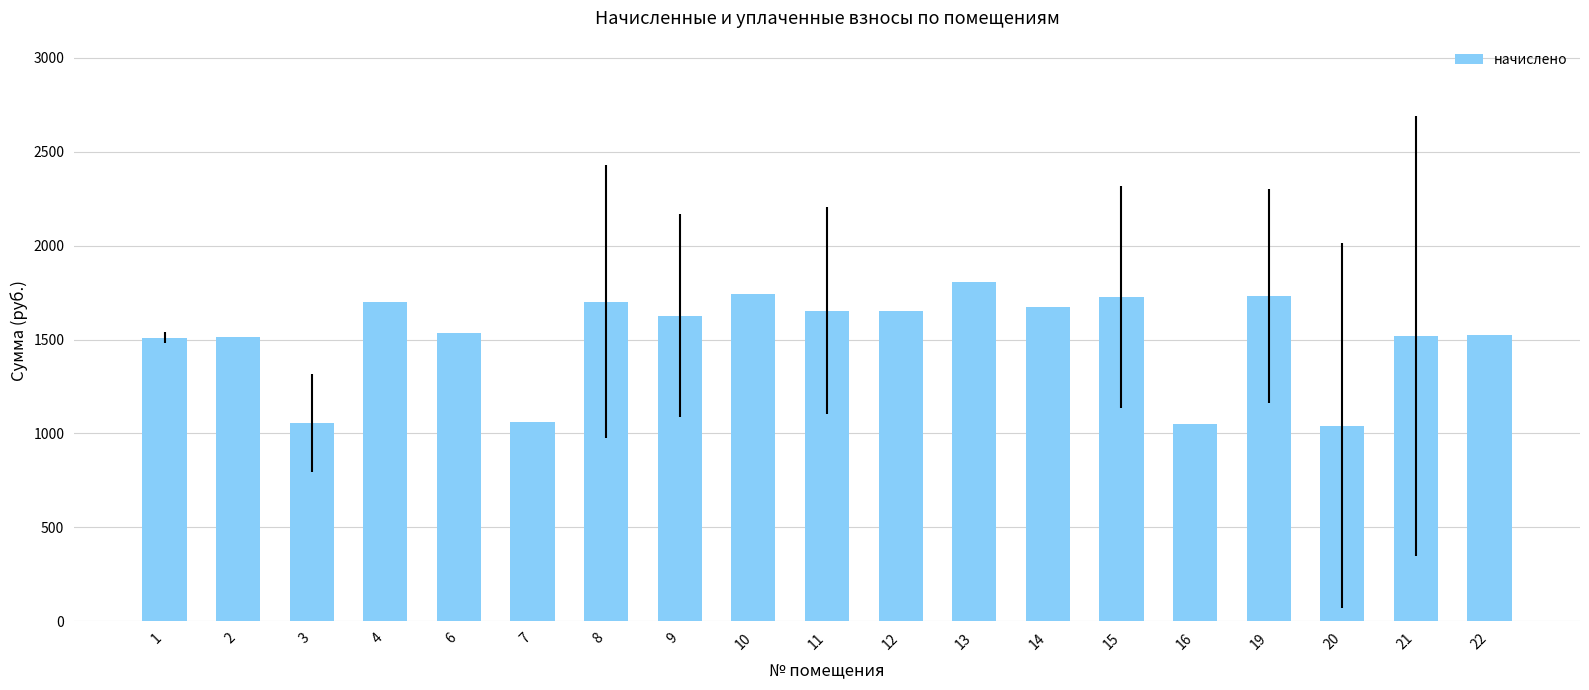

What is the minimum value shown in the chart?

1041.2